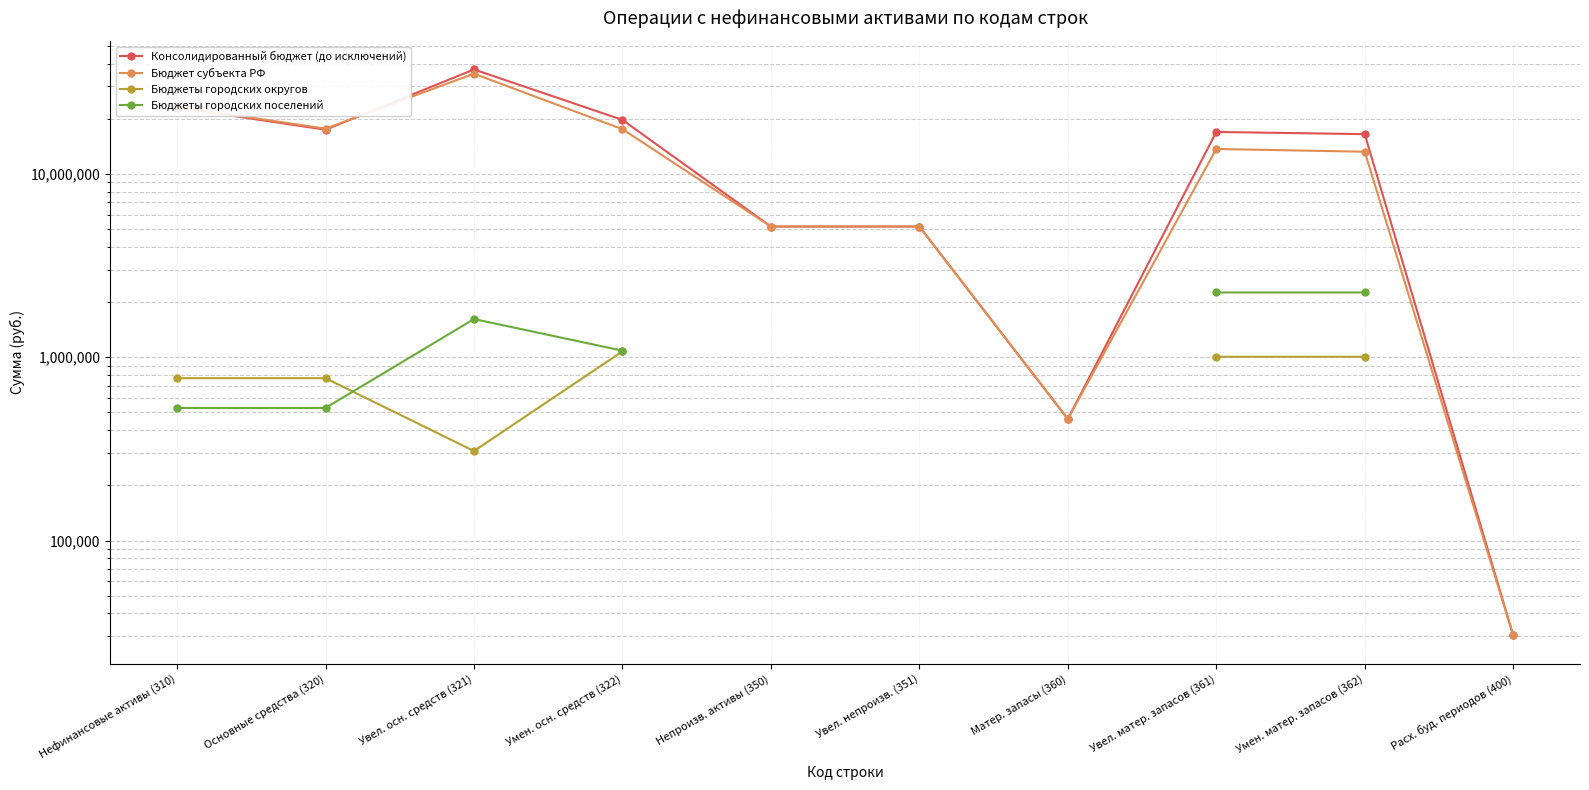

True or false: Бюджеты городских поселений and Бюджет субъекта РФ intersect in this chart.

False